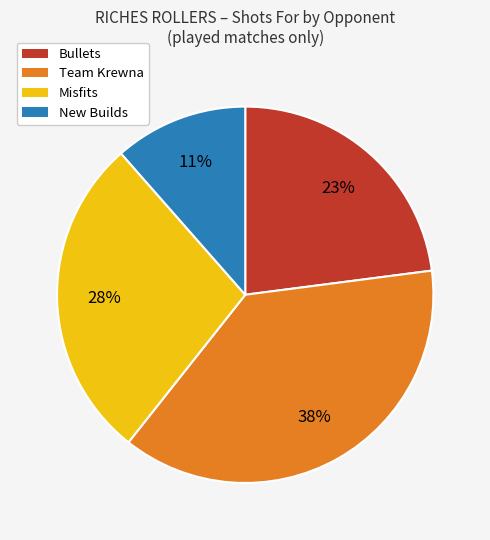

How many slices are in this pie chart?

4